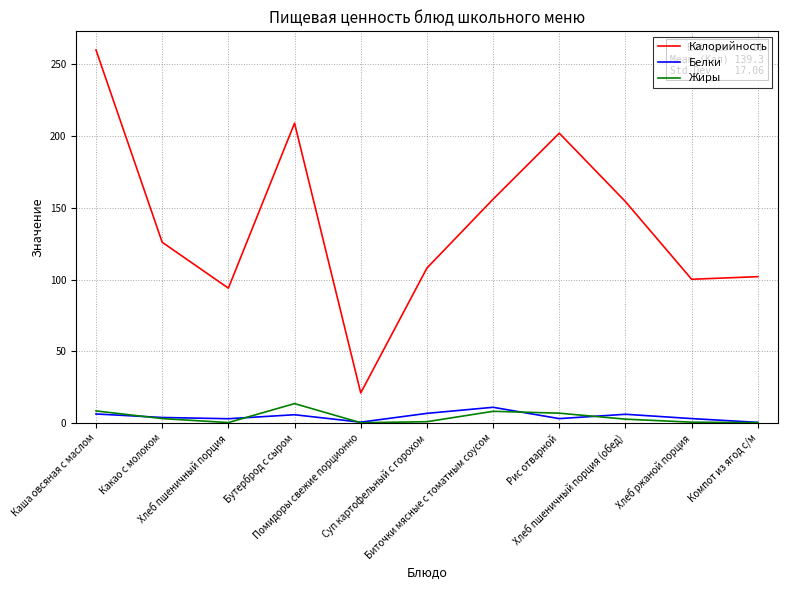

Which series has the largest range (max minus min)?

Калорийность